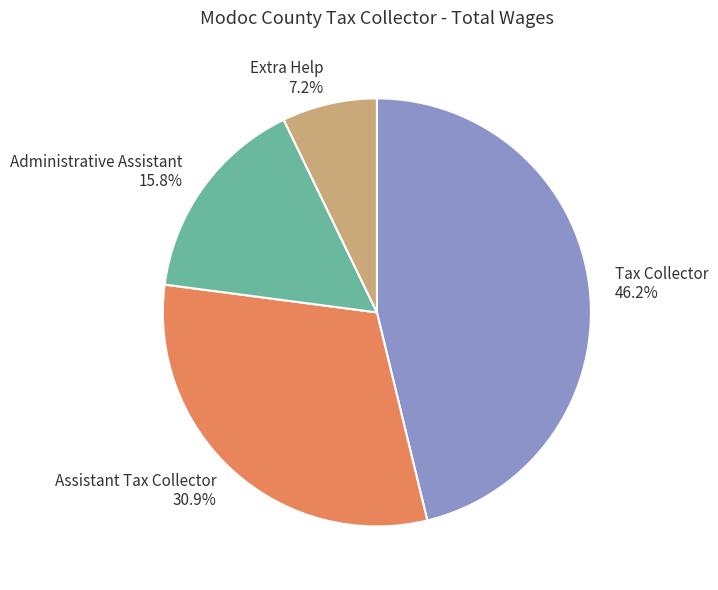

What is the smallest slice in the pie chart?

Extra Help